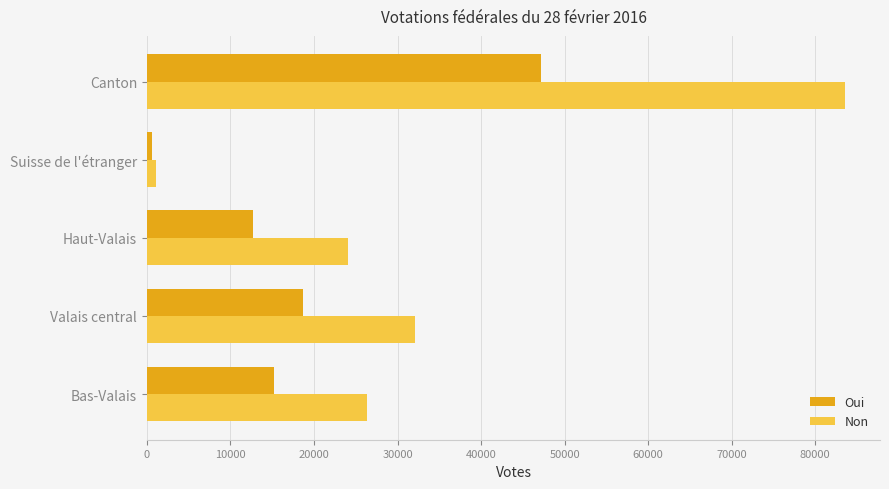

Is it true that Non equals 127241 at Canton?

False